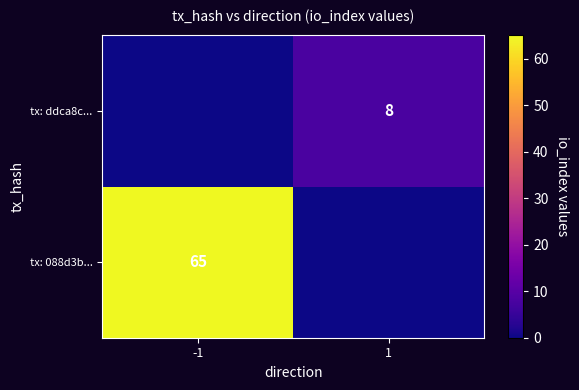

The tx: 088d3b... series shows 65 at -1. True or false?

True